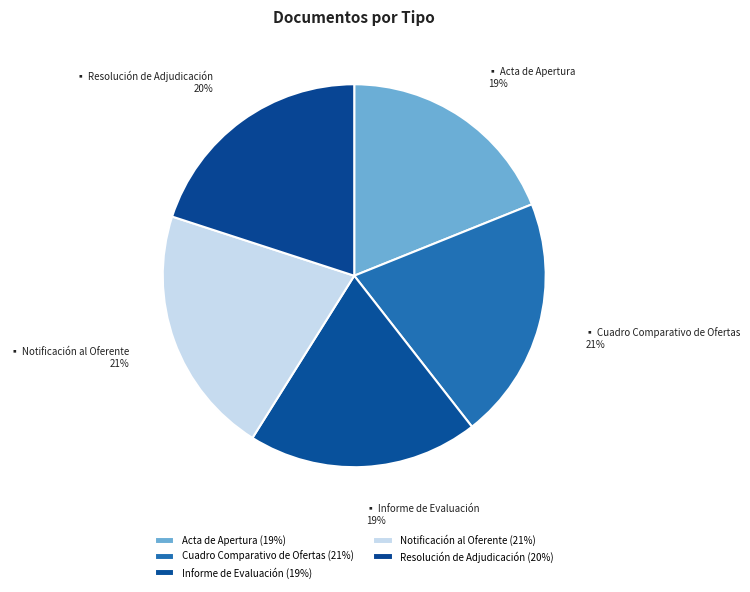

To the nearest percent, what is the average slice percentage?

20%